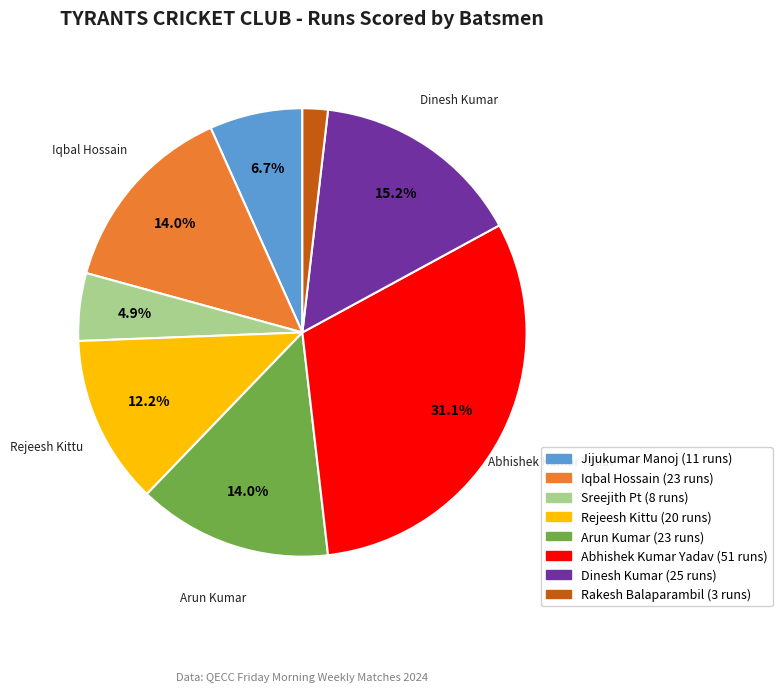

Is there any slice that represents more than half of the pie?

No